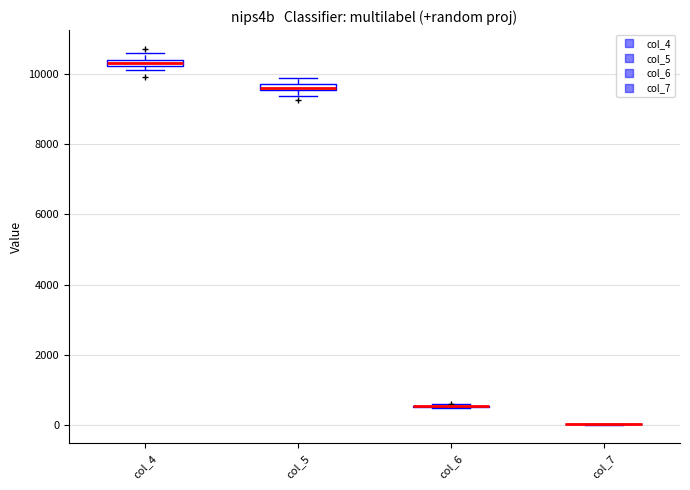

Where is the upper edge of the box for col_5 on the y-axis? The values are not printed on the chart, so give them approximately, as read against the axis.

9800